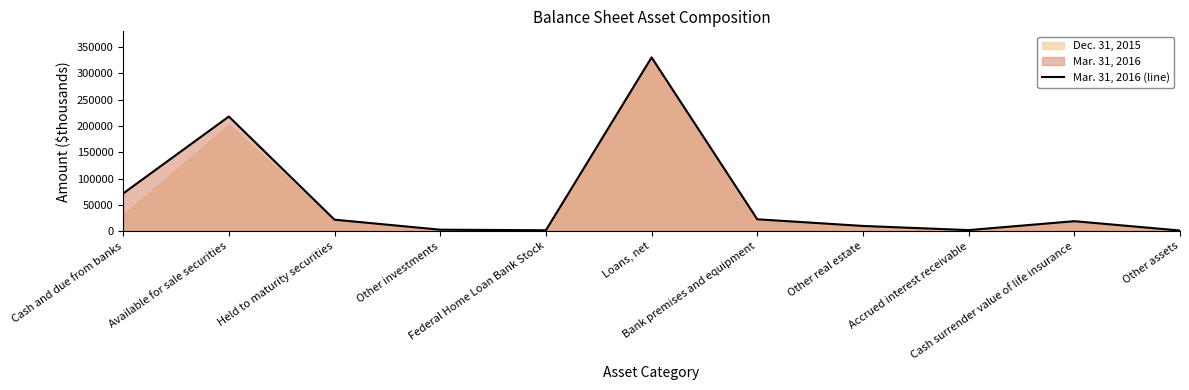

Reading right to left, transcribe all the data shown in this chart.

Other assets=1130	Cash surrender value of life insurance=18884	Accrued interest receivable=1932	Other real estate=9840	Bank premises and equipment=22513	Loans, net=330347	Federal Home Loan Bank Stock=1642	Other investments=2713	Held to maturity securities=21743	Available for sale securities=217884	Cash and due from banks=71609